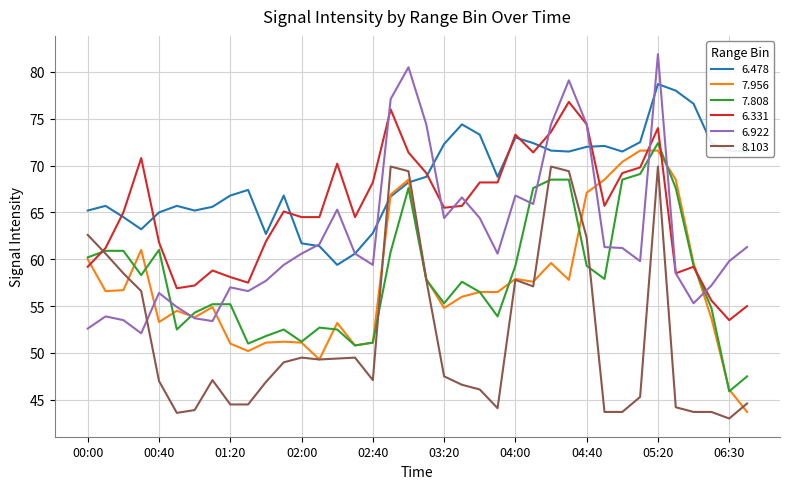

How many intersections are there between 6.331 and 8.103?

1